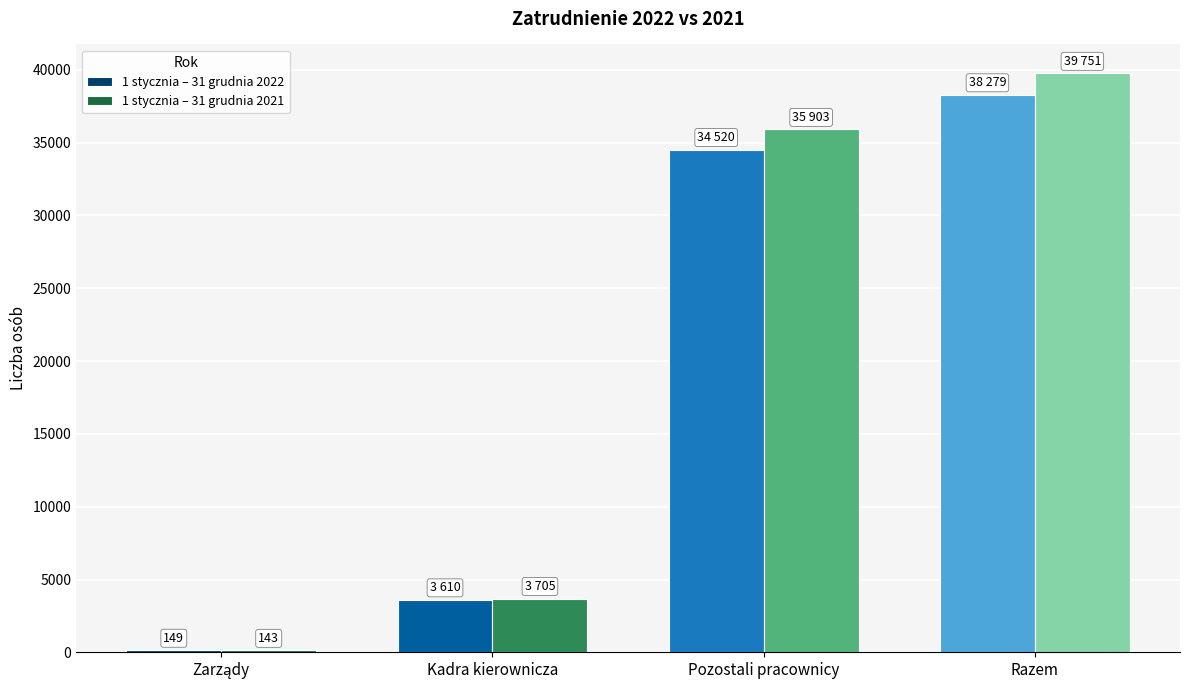

Is it true that 1 stycznia – 31 grudnia 2022 equals 38279 at Razem?

True